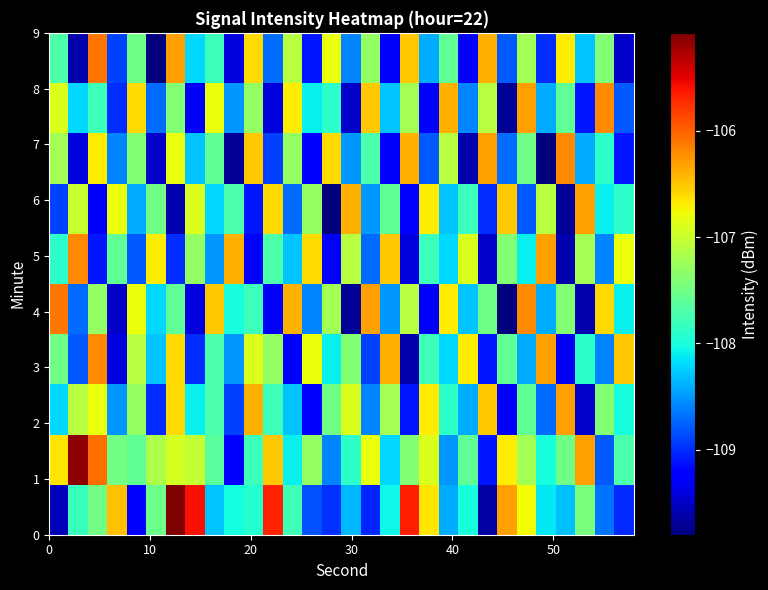

How many series are shown in this chart?

10